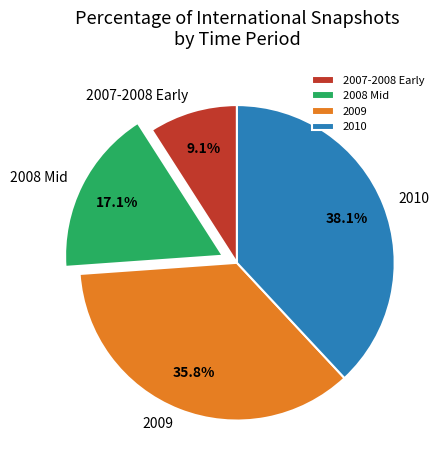

What percentage is NOT represented by 2007-2008 Early?

90.9%